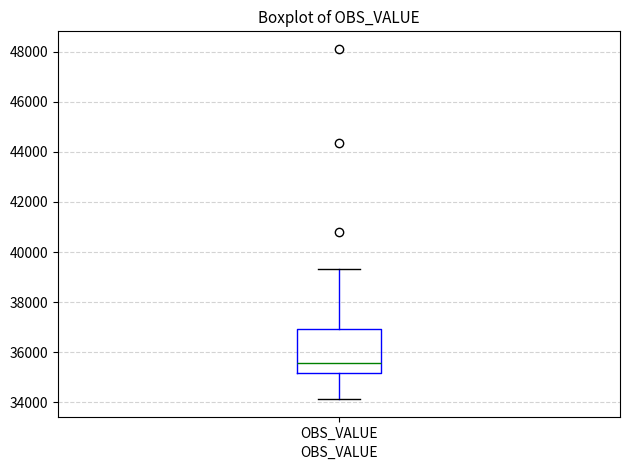

Read this box plot against the y-axis: the position of the median line, the range covered by the box, and the ends of both whiskers. The values are not printed on the chart, so give them approximately, as read against the axis.

median 35600, box 35200 to 37000, whiskers 34200 to 39400